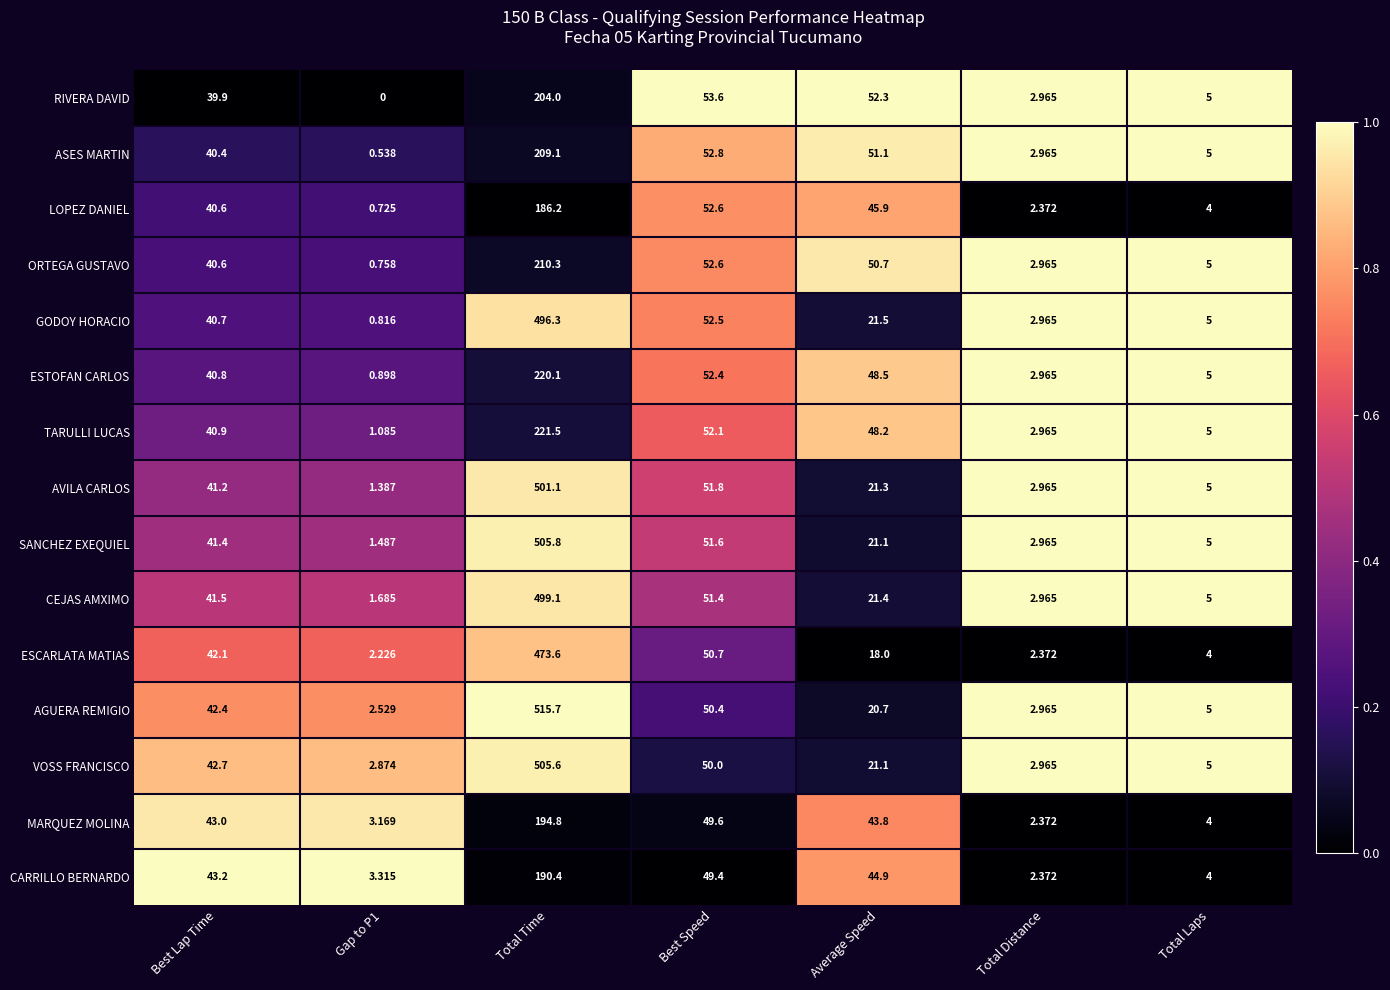

Which series has the largest total across all categories?

AGUERA REMIGIO